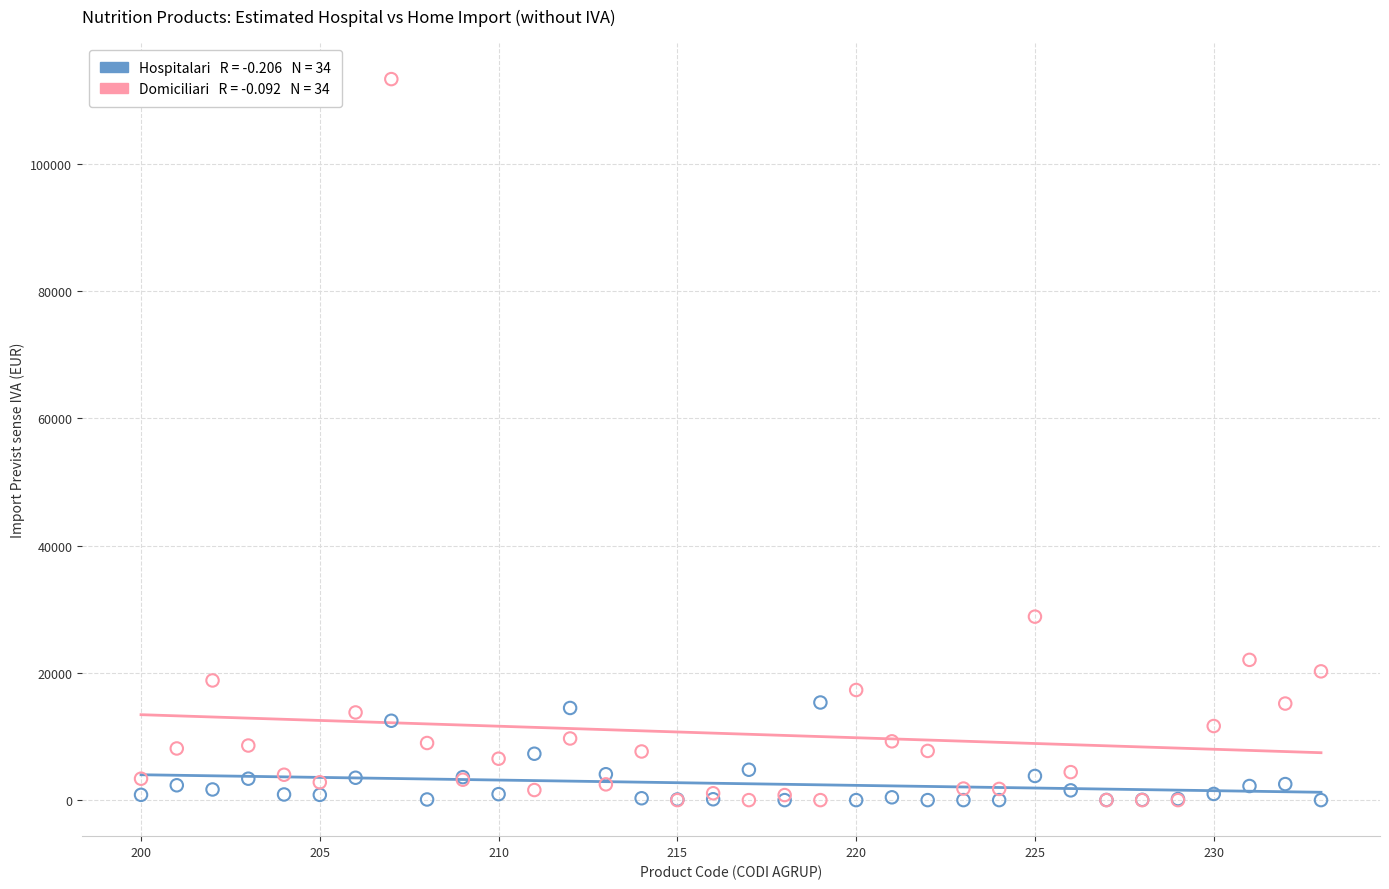

Across all series, what Y value is closest to 56672?

28842.0